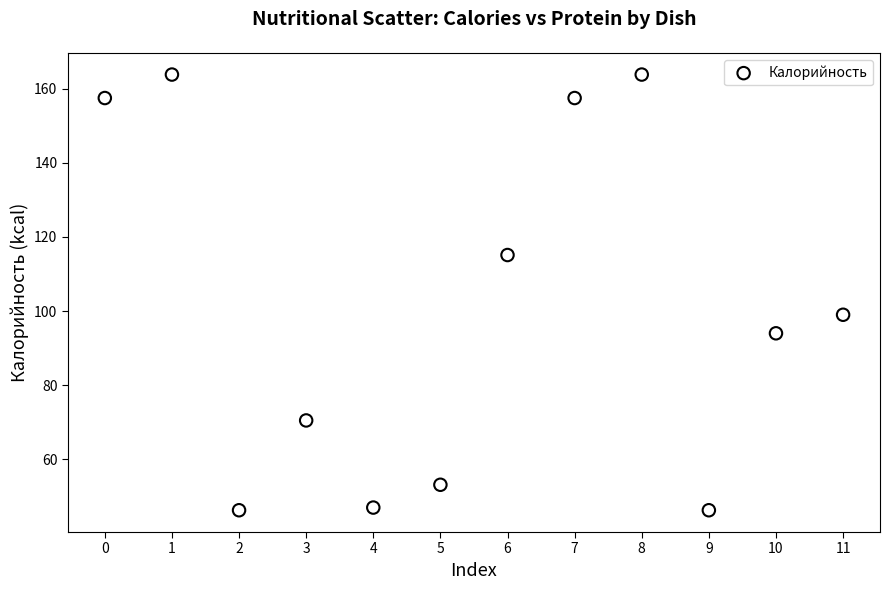

What is the average Y value?

101.1